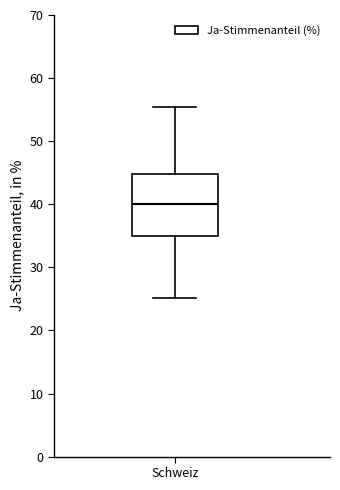

Transcribe this box plot: give where the median line is, the range the box spans, and where the two whiskers end, as read against the y-axis. The values are not printed on the chart, so give them approximately, as read against the axis.

median 40, box 35 to 45, whiskers 25 to 55